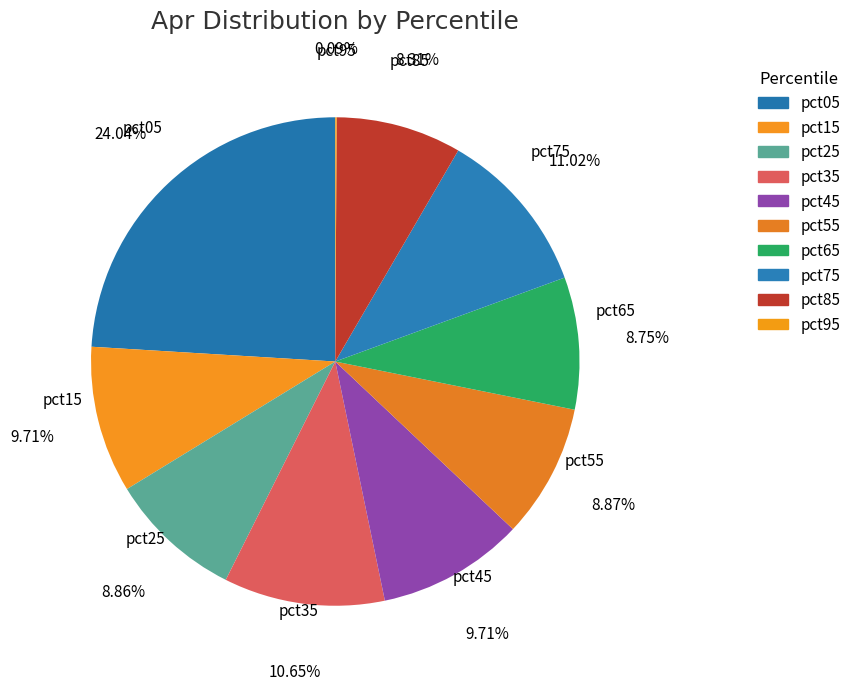

The pct55 slice represents 9% of the pie. True or false?

True